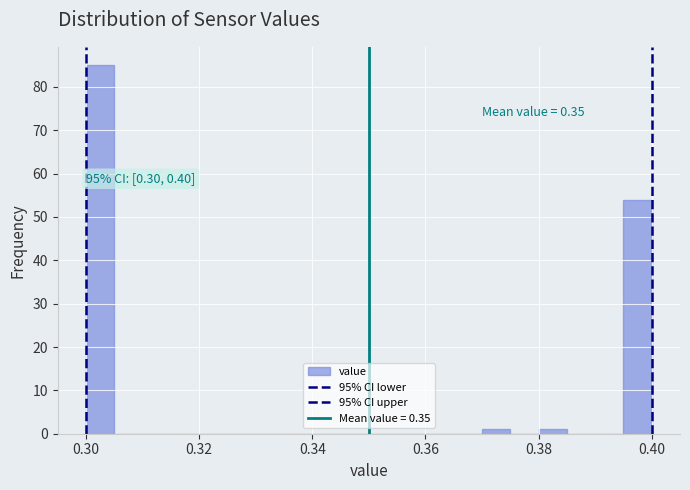

Around what value on the x-axis is the tallest bar? Give the approximate position of its centre, as read against the axis.

0.302